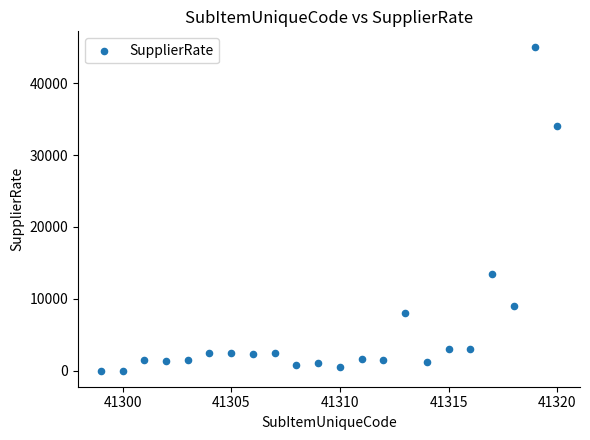

What is the range of X values (max minus min)?

21